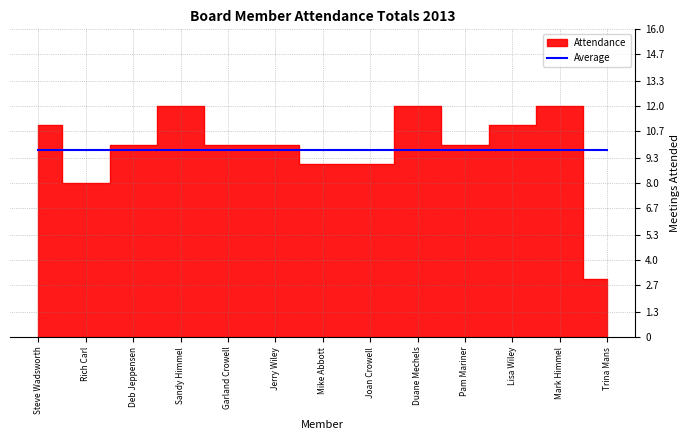

How many interior local peaks (higher than both neighbors) does the data have?

3